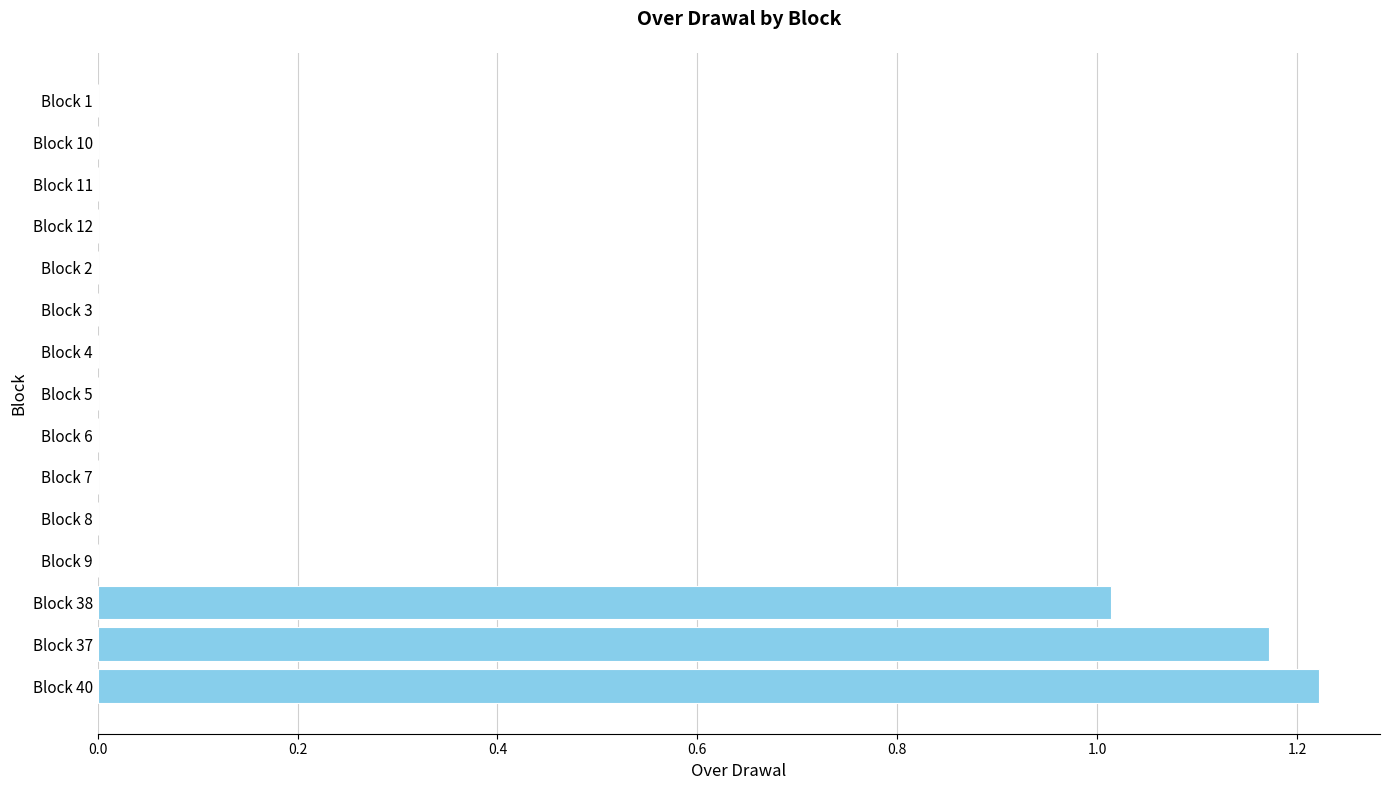

Is it true that the value at Block 12 is 0.0?

True